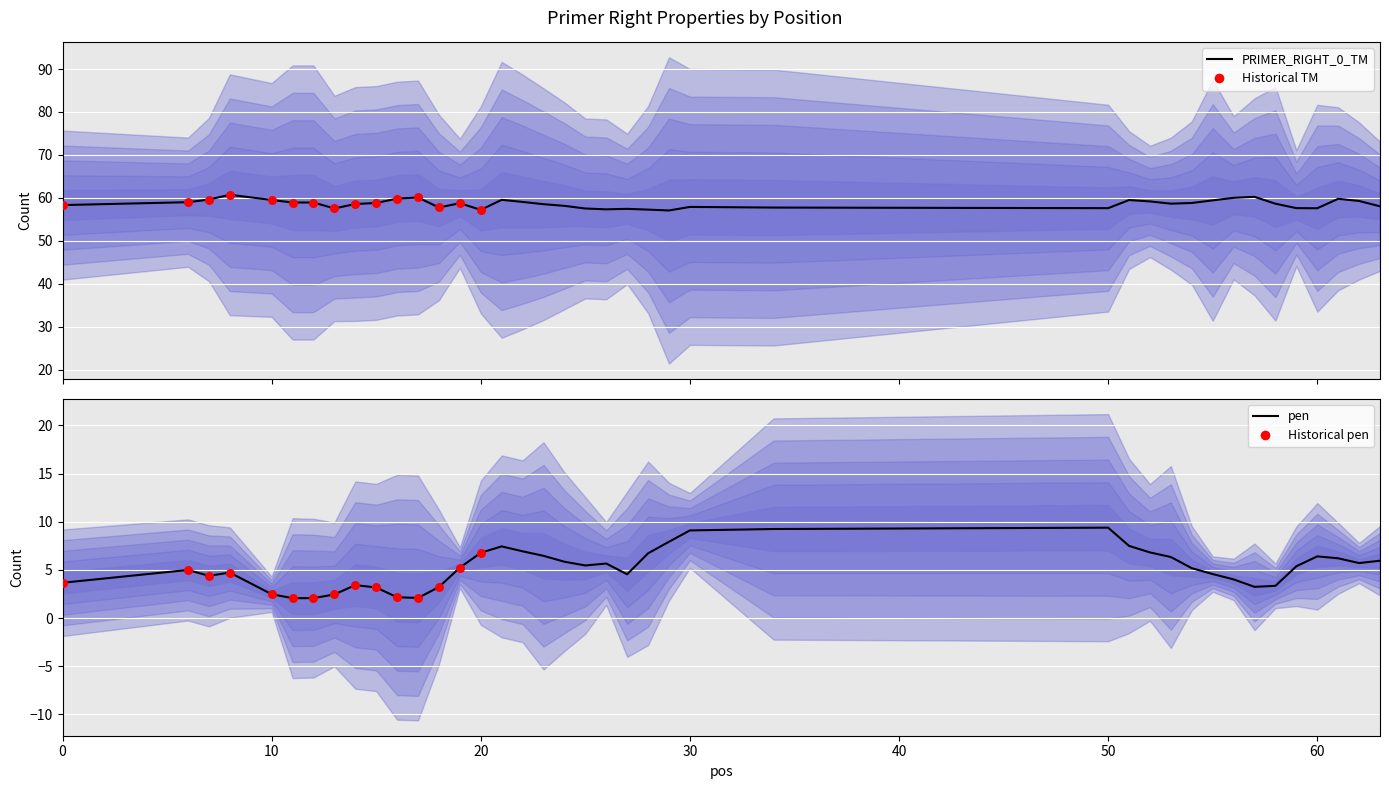

What are all the series names shown in the legend?

pen, PRIMER_RIGHT_0_TM